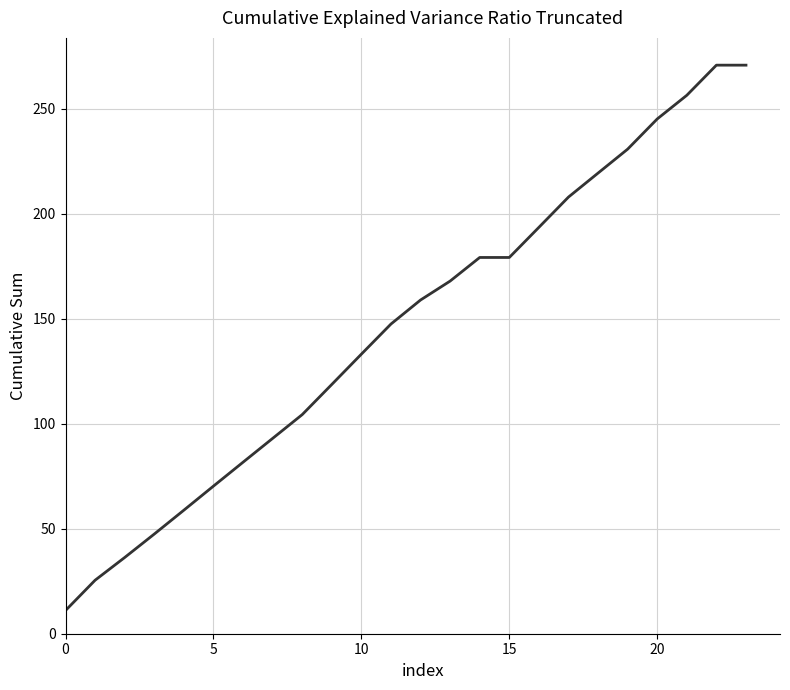

What is the difference between the maximum and minimum values?

259.7